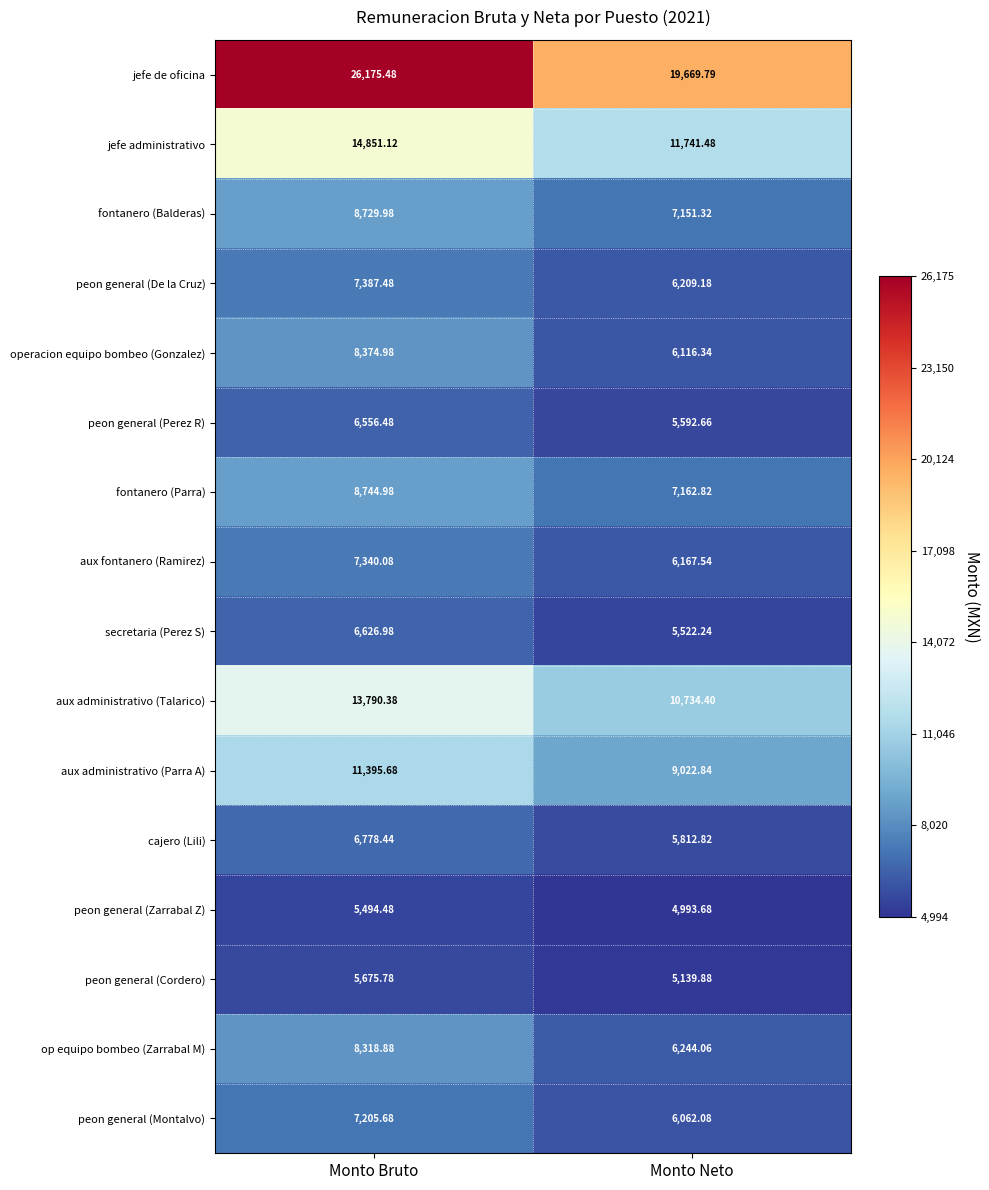

At which label does aux fontanero (Ramirez) reach its minimum?

Monto Neto